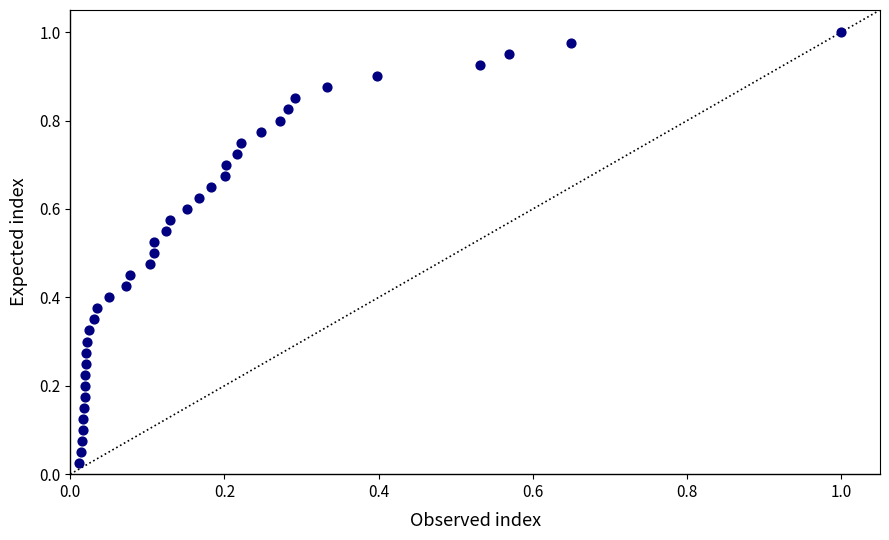

Count the number of points in this scatter plot.

40